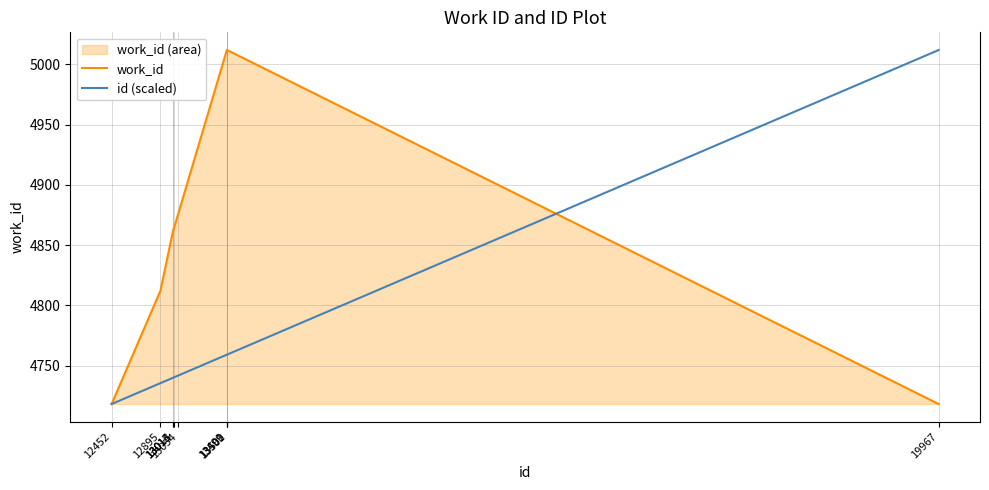

Which series changed the most between 13013 and 13501?

work_id